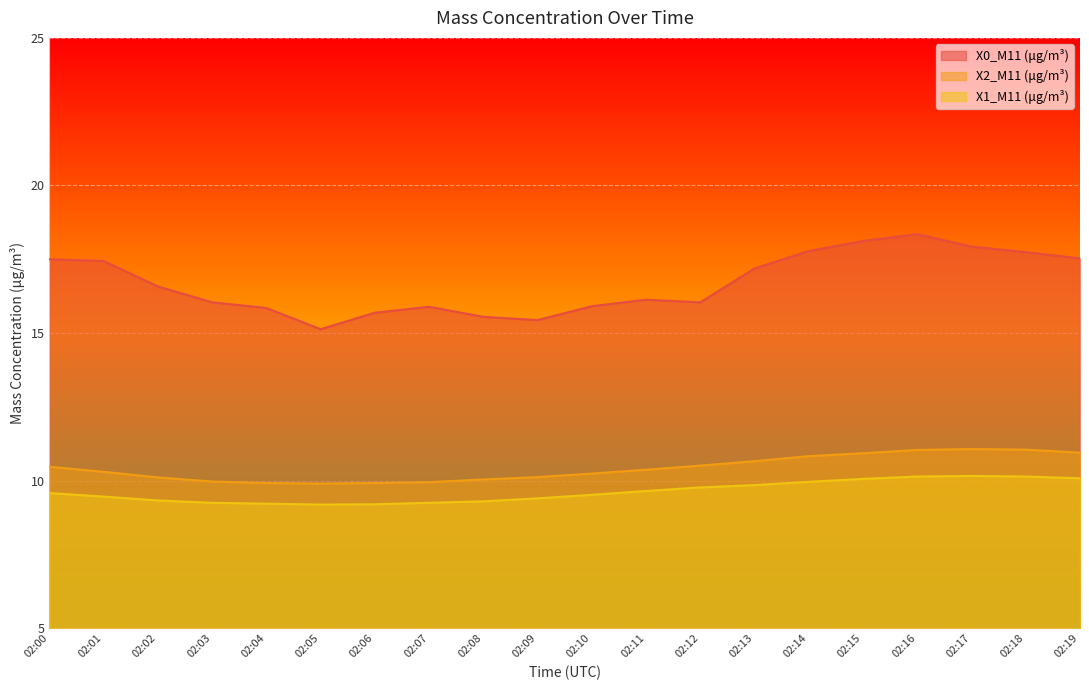

True or false: X1_M11 (μg/m³) has more than 0 interior local peaks.

True